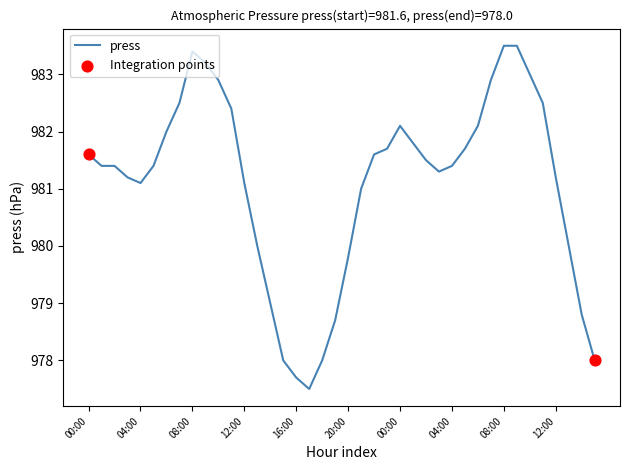

What is the difference between the maximum and minimum values?

6.0